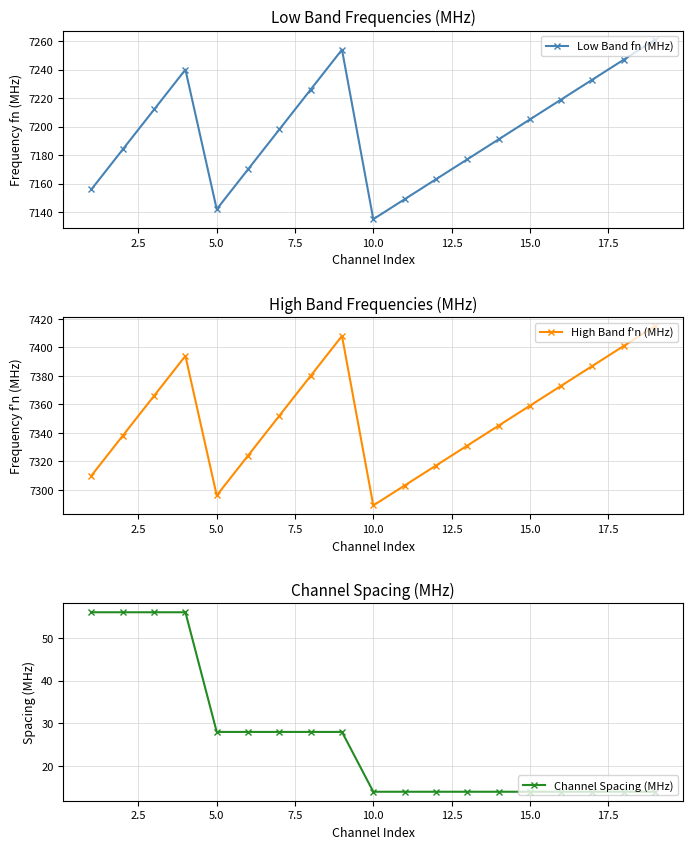

At how many categories does at least one series exceed 6915?

19